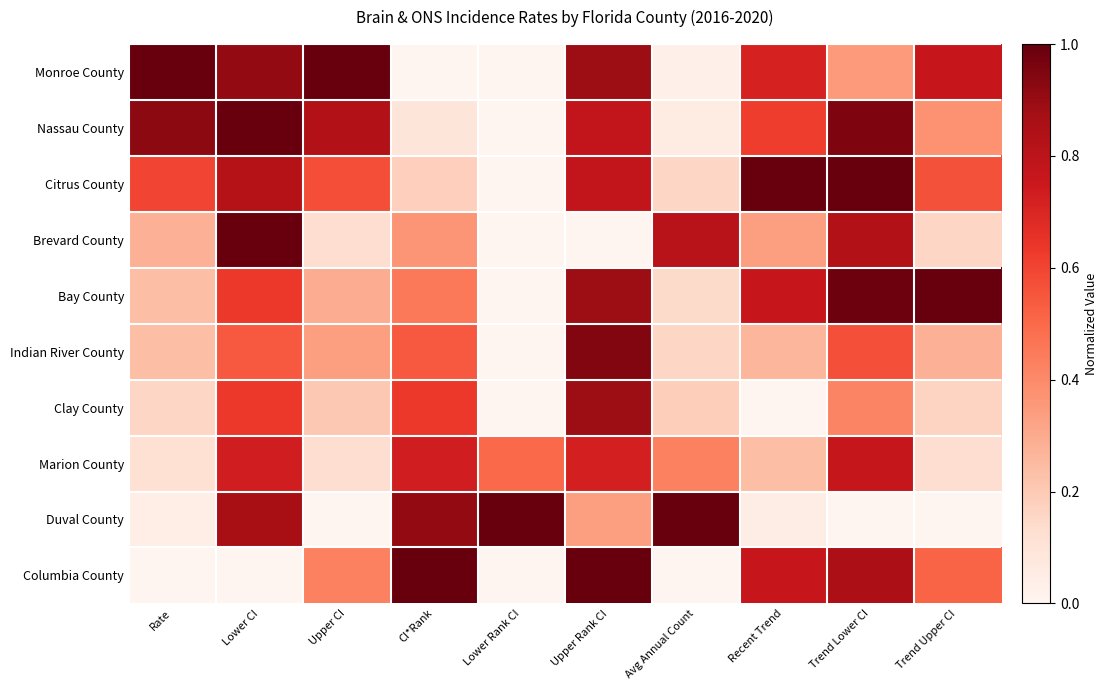

Reading left to right, what are all the values shown in this chart?

Monroe County: Rate=1.0	Lower CI=0.9	Upper CI=1.0	CI*Rank=0.0	Lower Rank CI=0.0	Upper Rank CI=0.9	Avg Annual Count=0.0	Recent Trend=0.7	Trend Lower CI=0.3	Trend Upper CI=0.8
Nassau County: Rate=0.9	Lower CI=1.0	Upper CI=0.8	CI*Rank=0.1	Lower Rank CI=0.0	Upper Rank CI=0.8	Avg Annual Count=0.1	Recent Trend=0.6	Trend Lower CI=0.9	Trend Upper CI=0.4
Citrus County: Rate=0.6	Lower CI=0.8	Upper CI=0.6	CI*Rank=0.2	Lower Rank CI=0.0	Upper Rank CI=0.8	Avg Annual Count=0.2	Recent Trend=1.0	Trend Lower CI=1.0	Trend Upper CI=0.6
Brevard County: Rate=0.3	Lower CI=1.0	Upper CI=0.1	CI*Rank=0.4	Lower Rank CI=0.0	Upper Rank CI=0.0	Avg Annual Count=0.8	Recent Trend=0.3	Trend Lower CI=0.8	Trend Upper CI=0.2
Bay County: Rate=0.2	Lower CI=0.6	Upper CI=0.3	CI*Rank=0.5	Lower Rank CI=0.0	Upper Rank CI=0.9	Avg Annual Count=0.1	Recent Trend=0.8	Trend Lower CI=1.0	Trend Upper CI=1.0
Indian River County: Rate=0.2	Lower CI=0.5	Upper CI=0.3	CI*Rank=0.5	Lower Rank CI=0.0	Upper Rank CI=0.9	Avg Annual Count=0.2	Recent Trend=0.3	Trend Lower CI=0.6	Trend Upper CI=0.3
Clay County: Rate=0.2	Lower CI=0.6	Upper CI=0.2	CI*Rank=0.6	Lower Rank CI=0.0	Upper Rank CI=0.9	Avg Annual Count=0.2	Recent Trend=0.0	Trend Lower CI=0.4	Trend Upper CI=0.2
Marion County: Rate=0.1	Lower CI=0.7	Upper CI=0.1	CI*Rank=0.7	Lower Rank CI=0.5	Upper Rank CI=0.7	Avg Annual Count=0.4	Recent Trend=0.2	Trend Lower CI=0.8	Trend Upper CI=0.1
Duval County: Rate=0.0	Lower CI=0.9	Upper CI=0.0	CI*Rank=0.9	Lower Rank CI=1.0	Upper Rank CI=0.3	Avg Annual Count=1.0	Recent Trend=0.0	Trend Lower CI=0.0	Trend Upper CI=0.0
Columbia County: Rate=0.0	Lower CI=0.0	Upper CI=0.4	CI*Rank=1.0	Lower Rank CI=0.0	Upper Rank CI=1.0	Avg Annual Count=0.0	Recent Trend=0.8	Trend Lower CI=0.8	Trend Upper CI=0.5